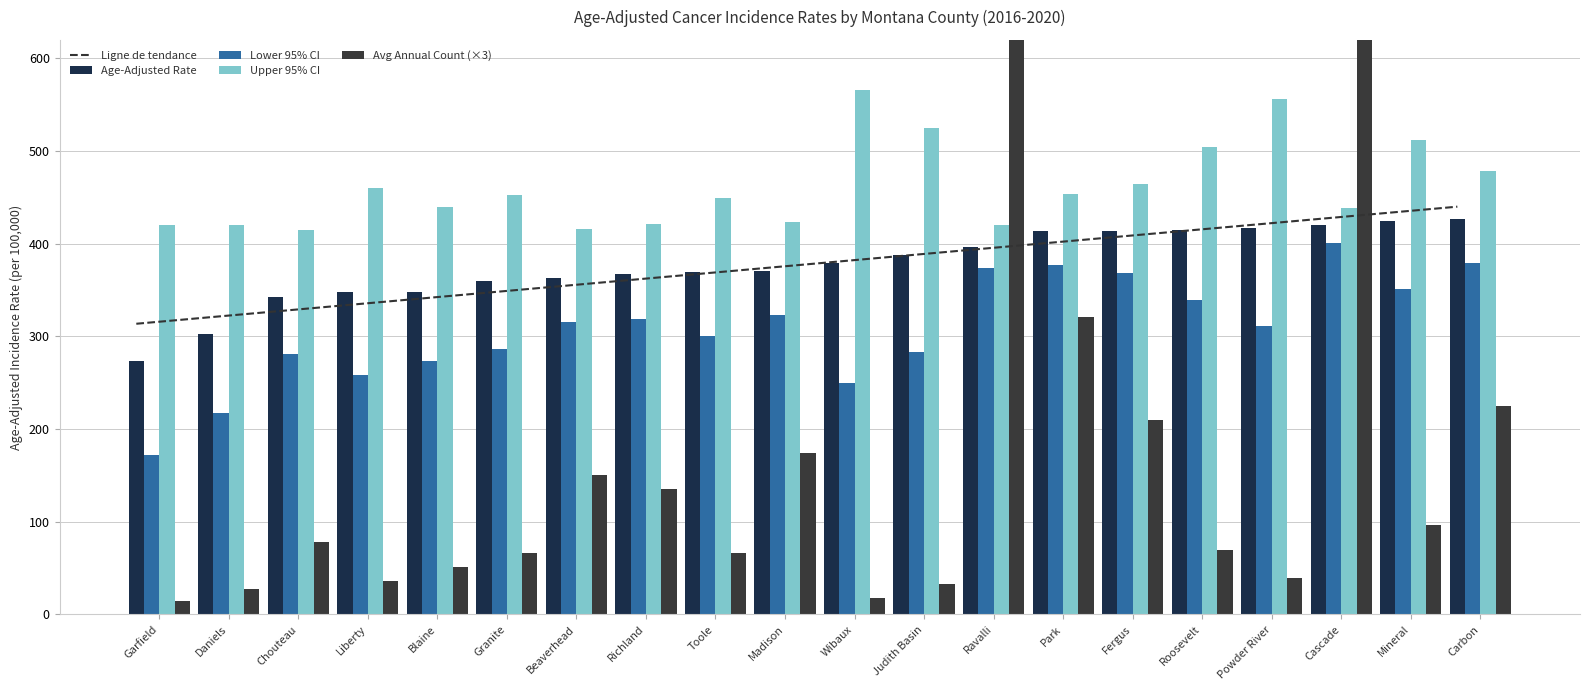

Reading left to right, list all the values displayed in this chart.

Ligne de tendance: Garfield=313.7	Daniels=320.3	Chouteau=327.0	Liberty=333.6	Blaine=340.3	Granite=346.9	Beaverhead=353.6	Richland=360.2	Toole=366.9	Madison=373.5	Wibaux=380.2	Judith Basin=386.8	Ravalli=393.5	Park=400.1	Fergus=406.8	Roosevelt=413.4	Powder River=420.1	Cascade=426.7	Mineral=433.4	Carbon=440.0
Age-Adjusted Rate: Garfield=273.4	Daniels=302.4	Chouteau=342.5	Liberty=347.5	Blaine=347.7	Granite=360.3	Beaverhead=362.8	Richland=367.2	Toole=369.0	Madison=370.1	Wibaux=378.8	Judith Basin=387.9	Ravalli=396.2	Park=413.7	Fergus=413.9	Roosevelt=415.2	Powder River=417.4	Cascade=419.8	Mineral=424.7	Carbon=426.3
Lower 95% CI: Garfield=172.0	Daniels=217.7	Chouteau=281.4	Liberty=258.4	Blaine=273.1	Granite=286.5	Beaverhead=315.9	Richland=319.1	Toole=300.4	Madison=323.0	Wibaux=250.0	Judith Basin=282.7	Ravalli=373.8	Park=377.1	Fergus=368.0	Roosevelt=339.2	Powder River=311.7	Cascade=401.1	Mineral=351.5	Carbon=379.7
Upper 95% CI: Garfield=419.8	Daniels=419.9	Chouteau=415.1	Liberty=460.0	Blaine=439.2	Granite=452.4	Beaverhead=415.9	Richland=420.9	Toole=449.9	Madison=423.7	Wibaux=566.0	Judith Basin=524.4	Ravalli=419.8	Park=453.5	Fergus=464.6	Roosevelt=504.7	Powder River=556.6	Cascade=439.1	Mineral=511.6	Carbon=478.1
Avg Annual Count (×3): Garfield=15.0	Daniels=27.0	Chouteau=78.0	Liberty=36.0	Blaine=51.0	Granite=66.0	Beaverhead=150.0	Richland=135.0	Toole=66.0	Madison=174.0	Wibaux=18.0	Judith Basin=33.0	Ravalli=846.0	Park=321.0	Fergus=210.0	Roosevelt=69.0	Powder River=39.0	Cascade=1266.0	Mineral=96.0	Carbon=225.0